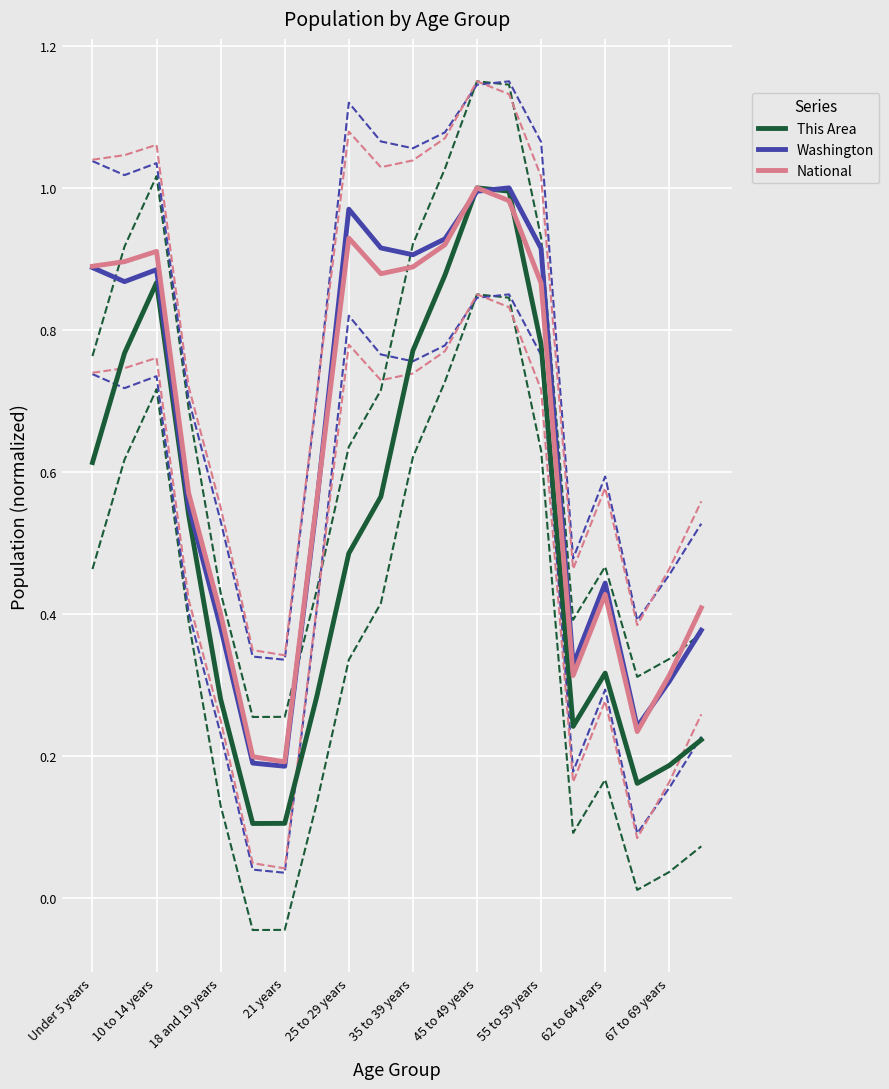

What is the difference between the maximum and minimum values in the Washington series?

0.8